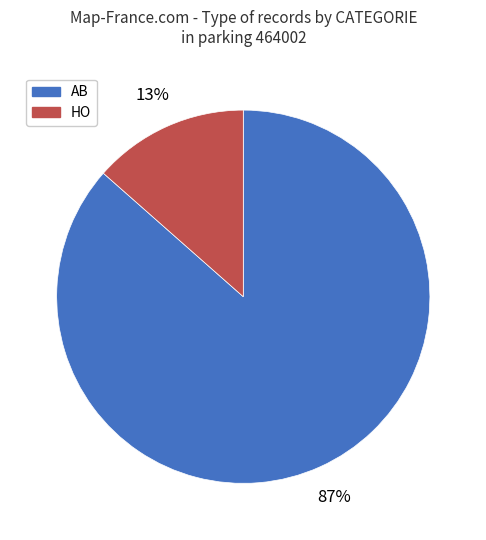

True or false: HO accounts for 13% of the total.

True